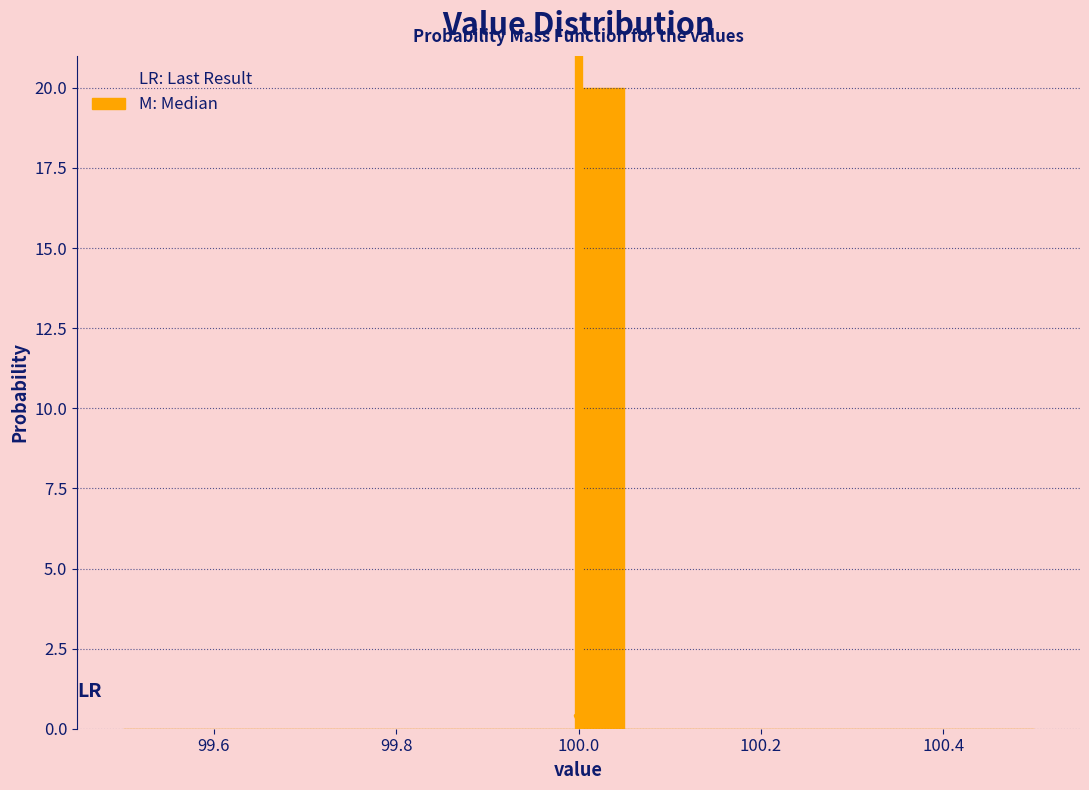

Around what value on the x-axis is the tallest bar? Give the approximate position of its centre, as read against the axis.

100.02